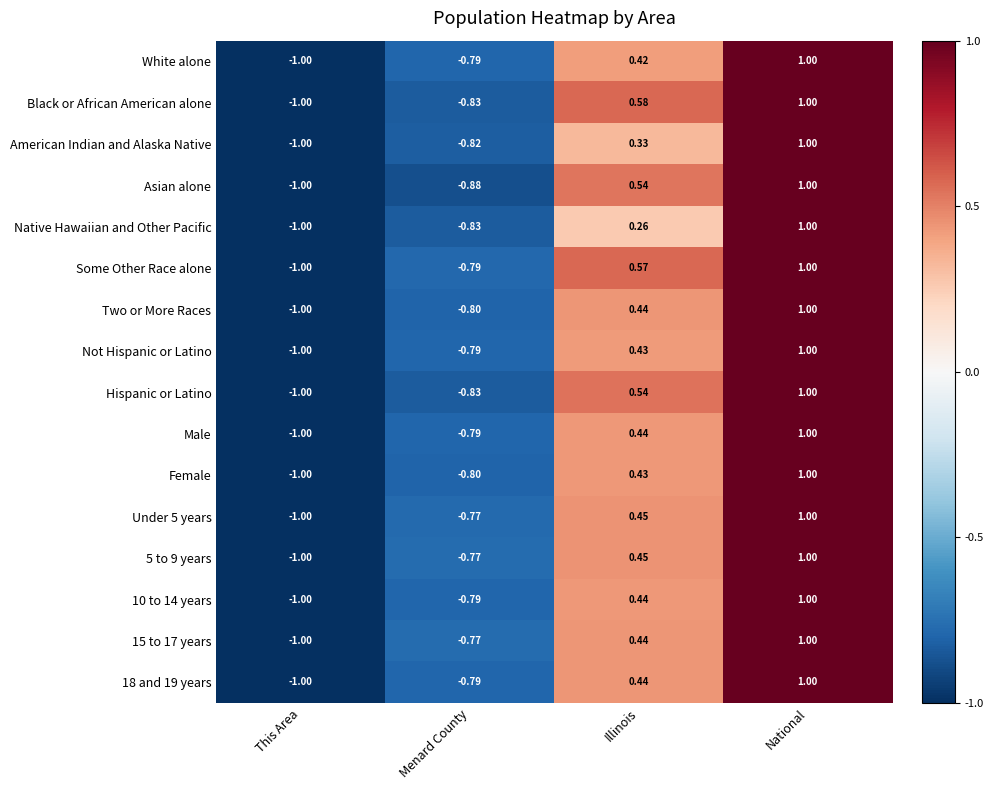

Which label corresponds to the smallest value in the chart?

This Area